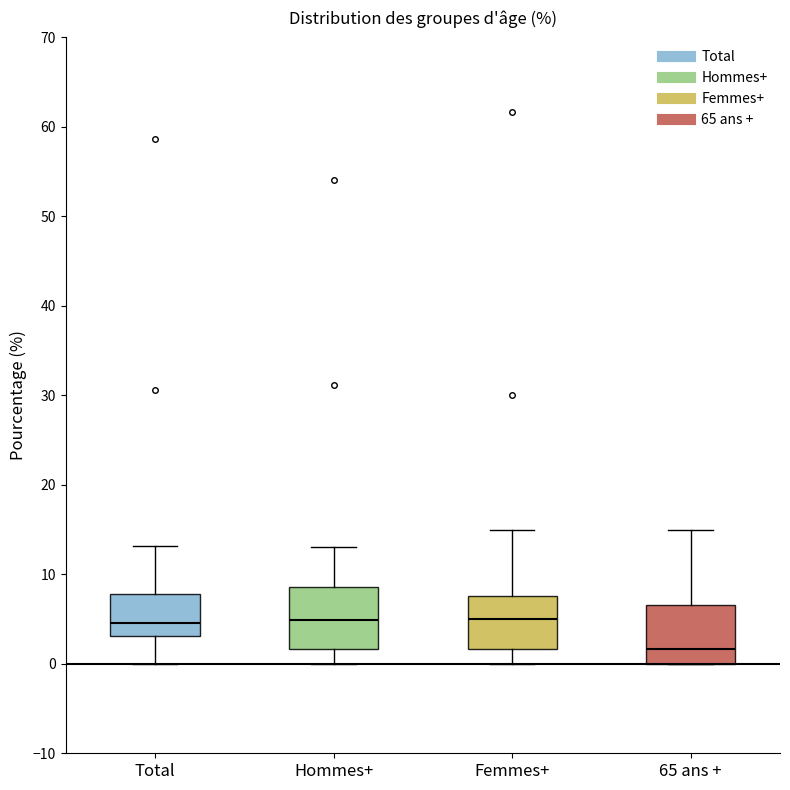

Reading left to right, transcribe this box plot: for each box, give where its median line is, the range the box spans, and where its two whiskers end, as read against the y-axis. The values are not printed on the chart, so give them approximately, as read against the axis.

Total: median 5, box 3 to 8, whiskers 0 to 13
Hommes+: median 5, box 2 to 9, whiskers 0 to 13
Femmes+: median 5, box 2 to 8, whiskers 0 to 15
65 ans +: median 2, box 0 to 7, whiskers 0 to 15